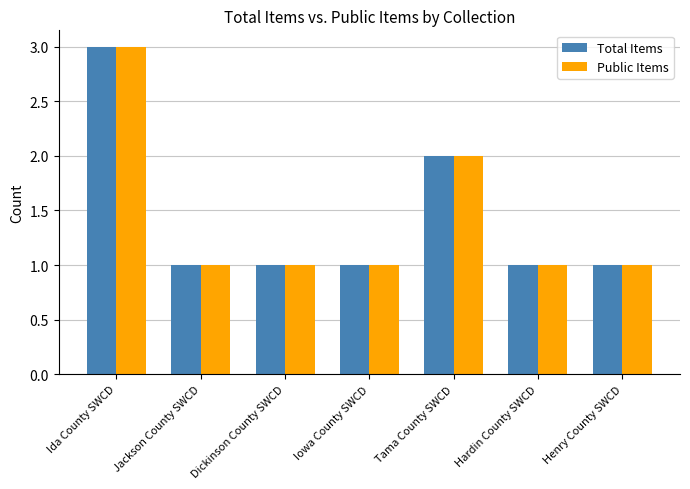

What are all the series names shown in the legend?

Total Items, Public Items